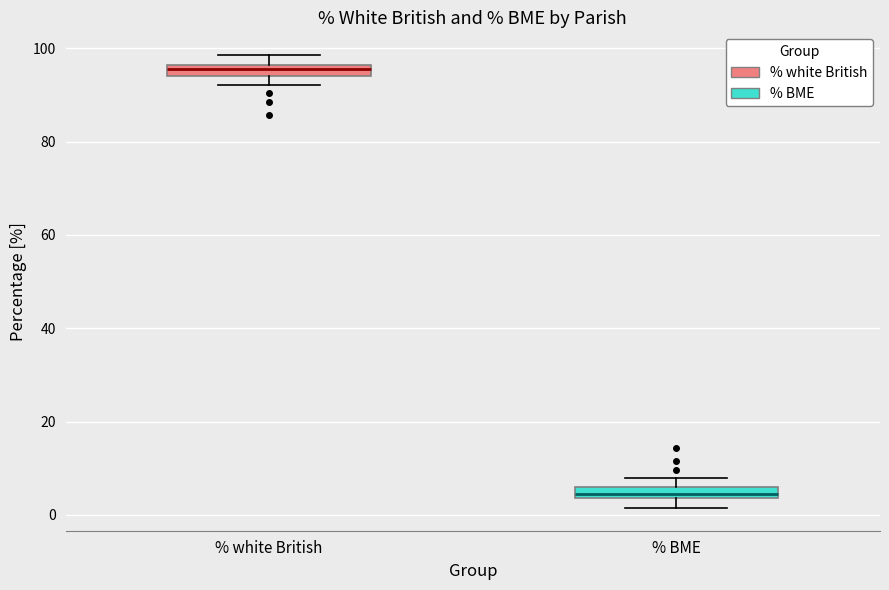

Which box's median line is the lowest?

% BME